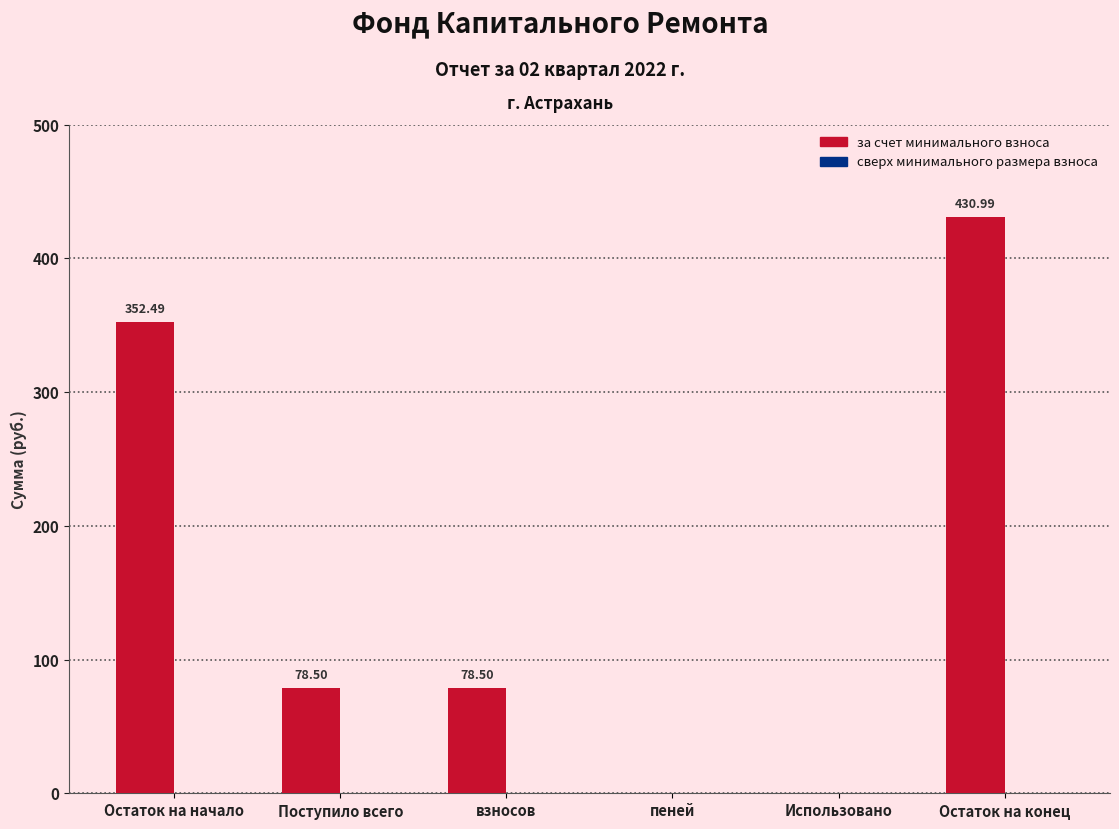

Approximately how many times larger is the value at взносов compared to Поступило всего?

1.0